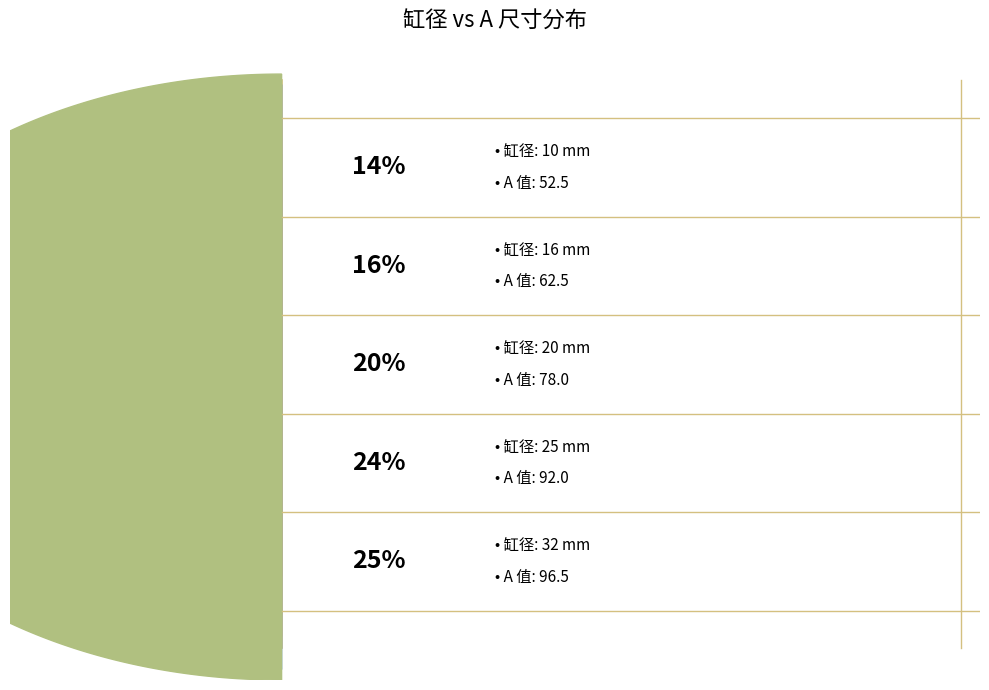

Count the number of slices in the pie.

5